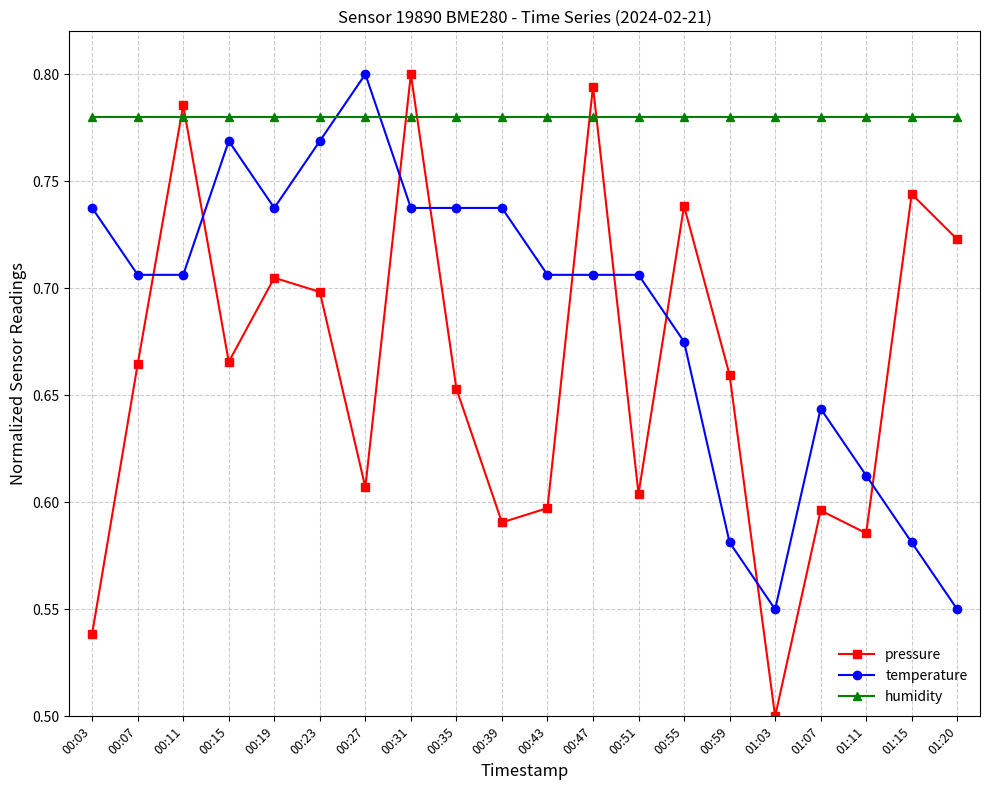

What is the label of the 1st point from the right?

01:20